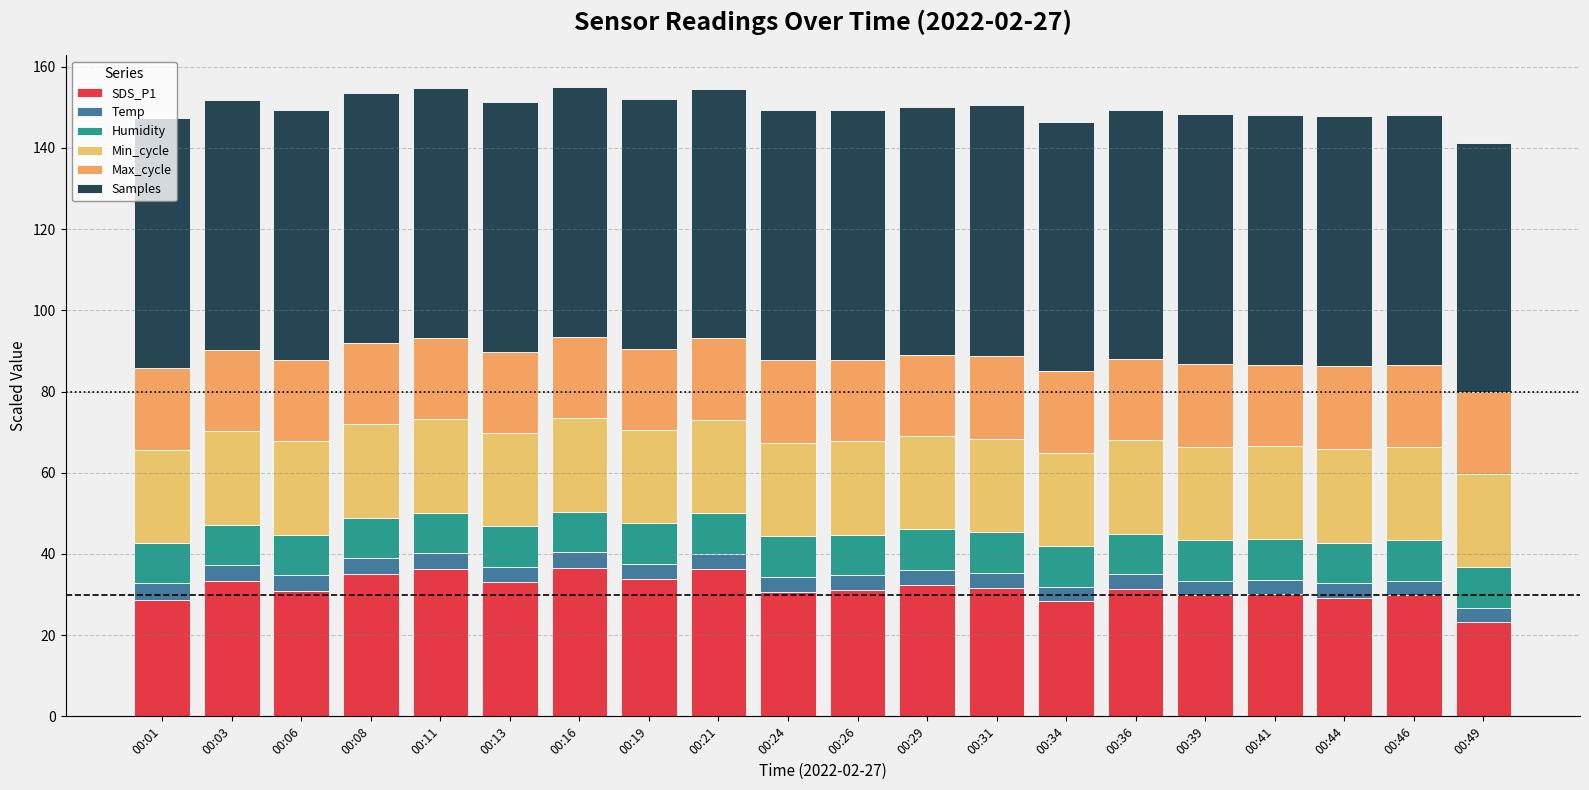

What are all the series names shown in the legend?

SDS_P1, Temp, Humidity, Min_cycle, Max_cycle, Samples